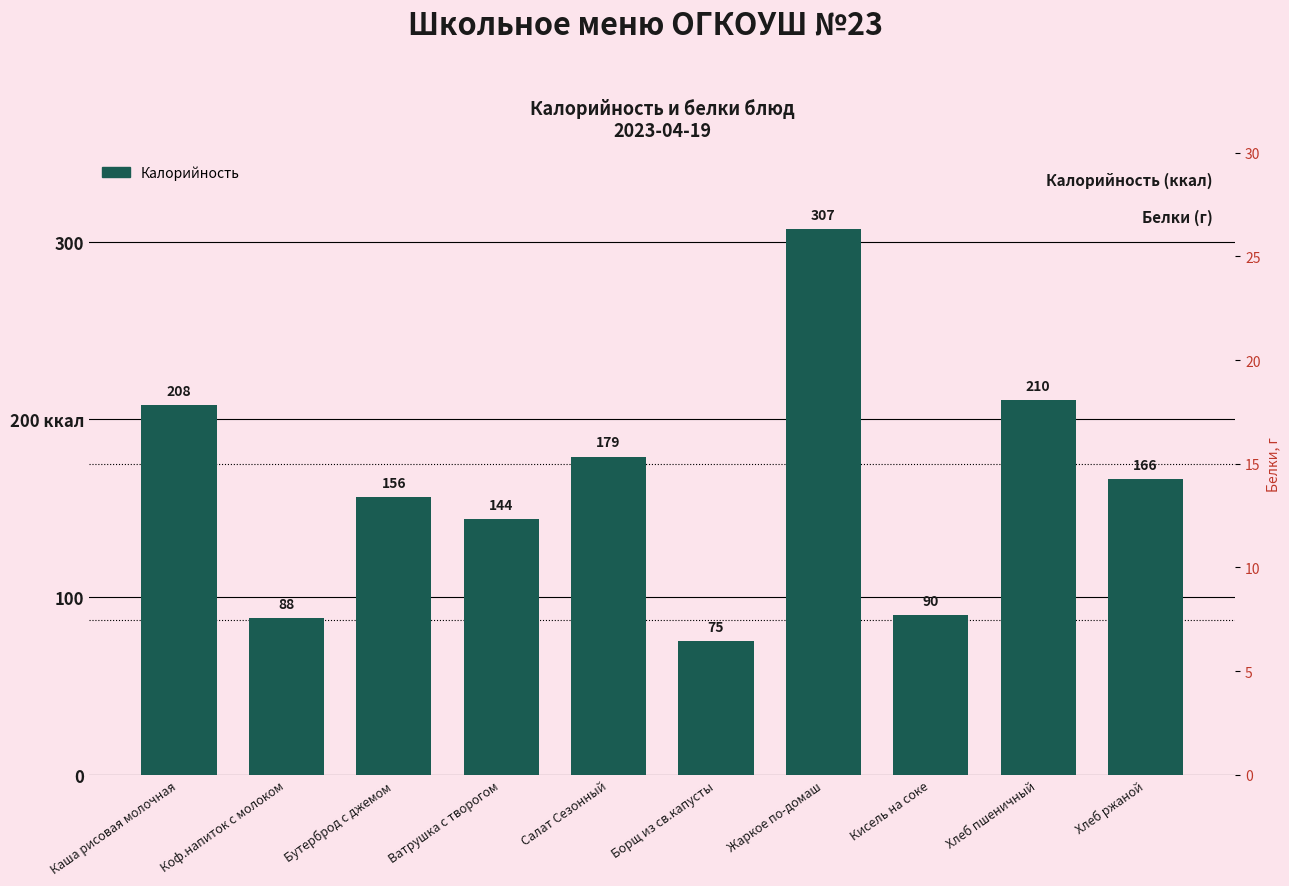

Reading right to left, transcribe all the data shown in this chart.

Калорийность: Хлеб ржаной=166.3	Хлеб пшеничный=210.6	Кисель на соке=90.0	Жаркое по-домаш=307.0	Борщ из св.капусты=75.0	Салат Сезонный=179.0	Ватрушка с творогом=144.0	Бутерброд с джемом=156.0	Коф.напиток с молоком=88.0	Каша рисовая молочная=208.0
Белки: Хлеб ржаной=5.7	Хлеб пшеничный=6.8	Кисель на соке=0.4	Жаркое по-домаш=18.8	Борщ из св.капусты=1.9	Салат Сезонный=3.1	Ватрушка с творогом=7.8	Бутерброд с джемом=2.4	Коф.напиток с молоком=2.0	Каша рисовая молочная=5.2